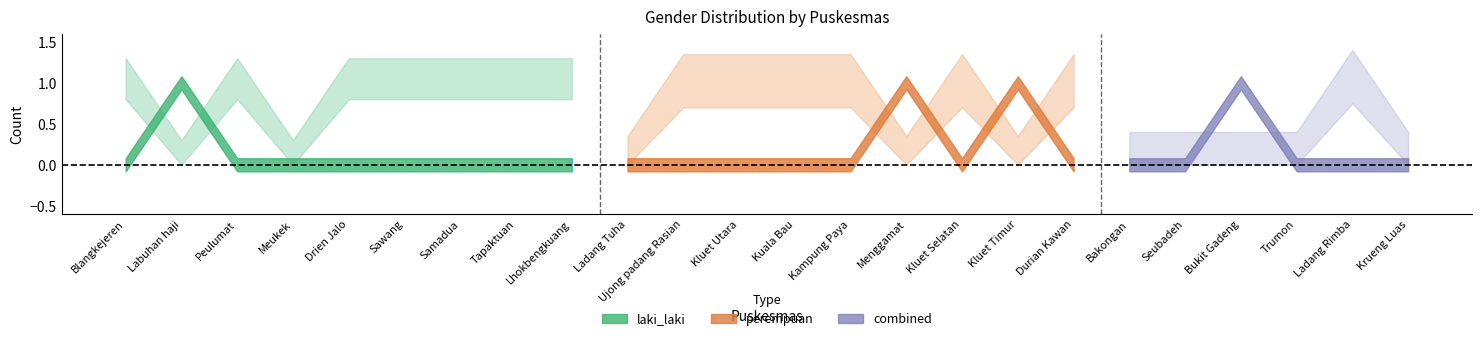

After their last crossing, which series has the higher values: perempuan or laki_laki?

perempuan